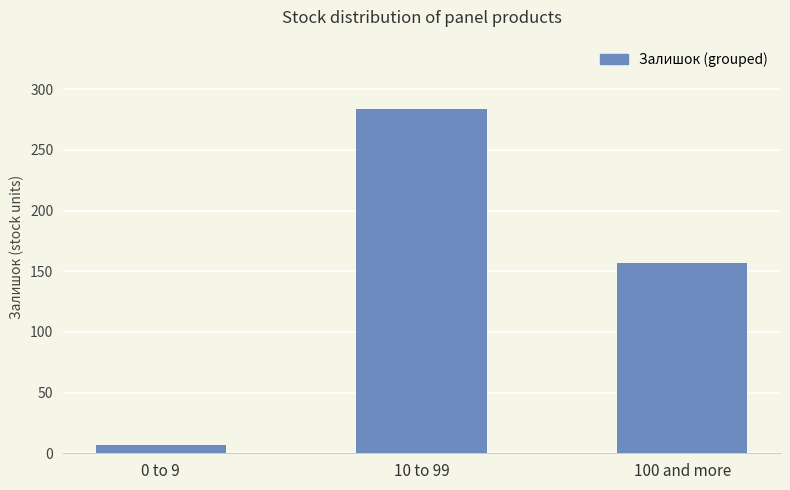

How many data points does each series have?

3